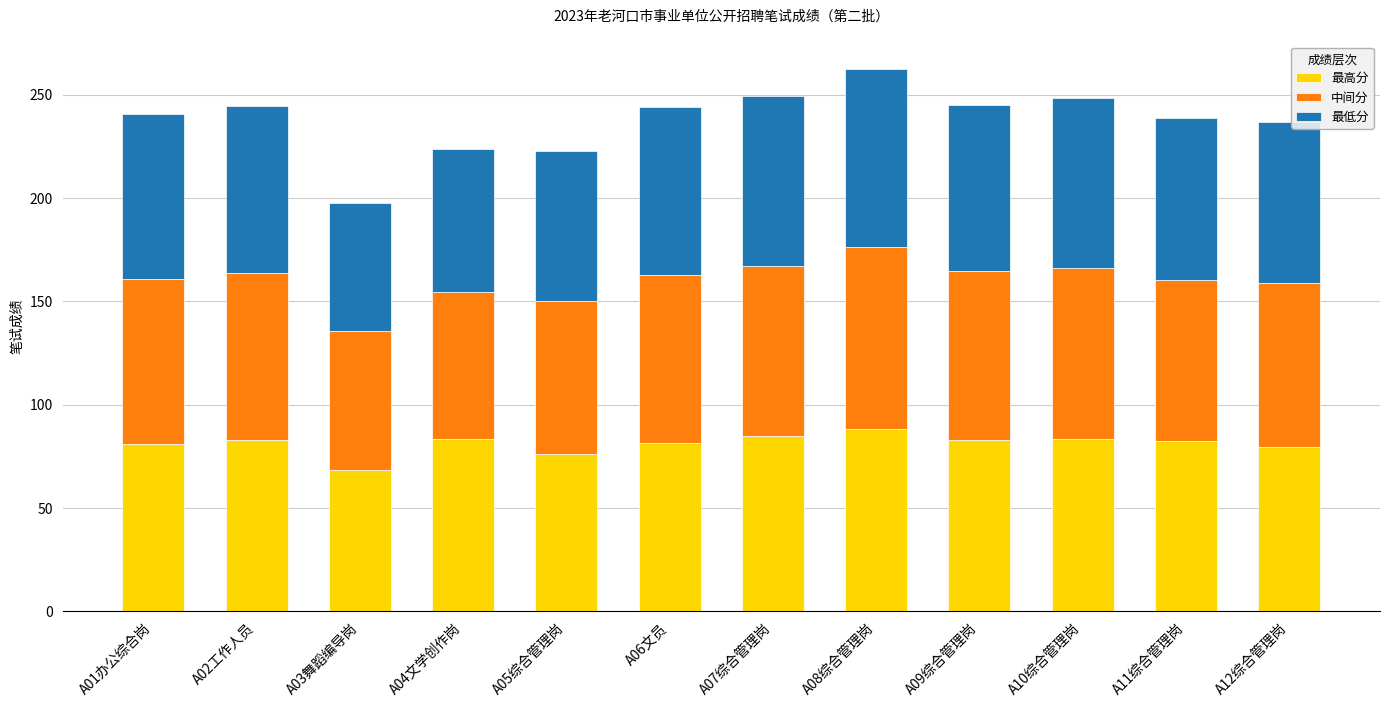

What is the maximum value for 最高分?

88.4